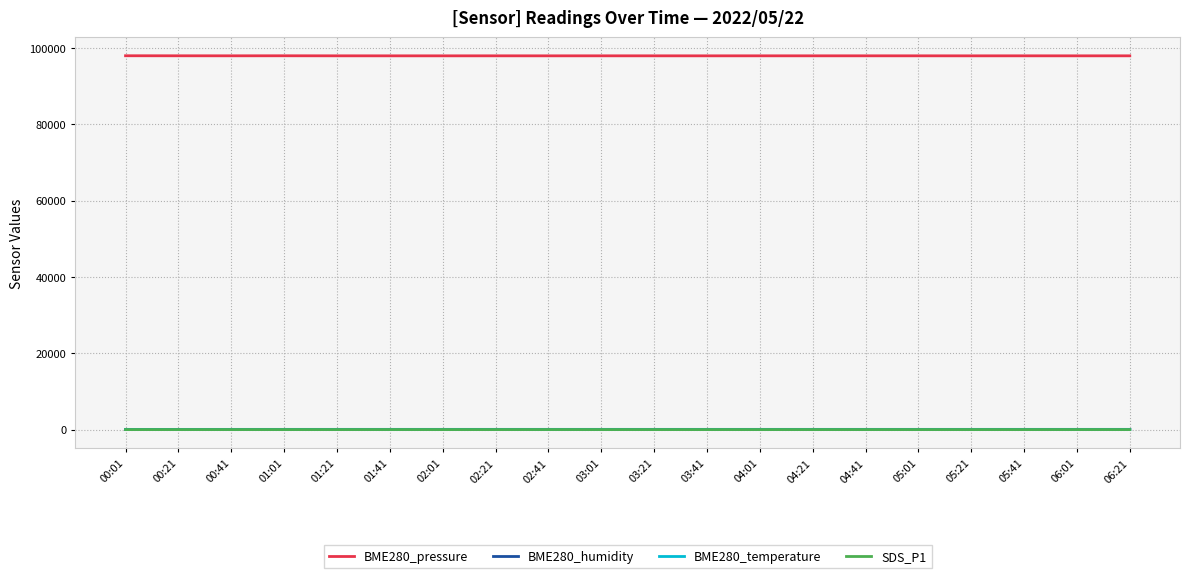

Is the value of BME280_pressure at 04:41 greater than the value of SDS_P1 at 06:21?

Yes